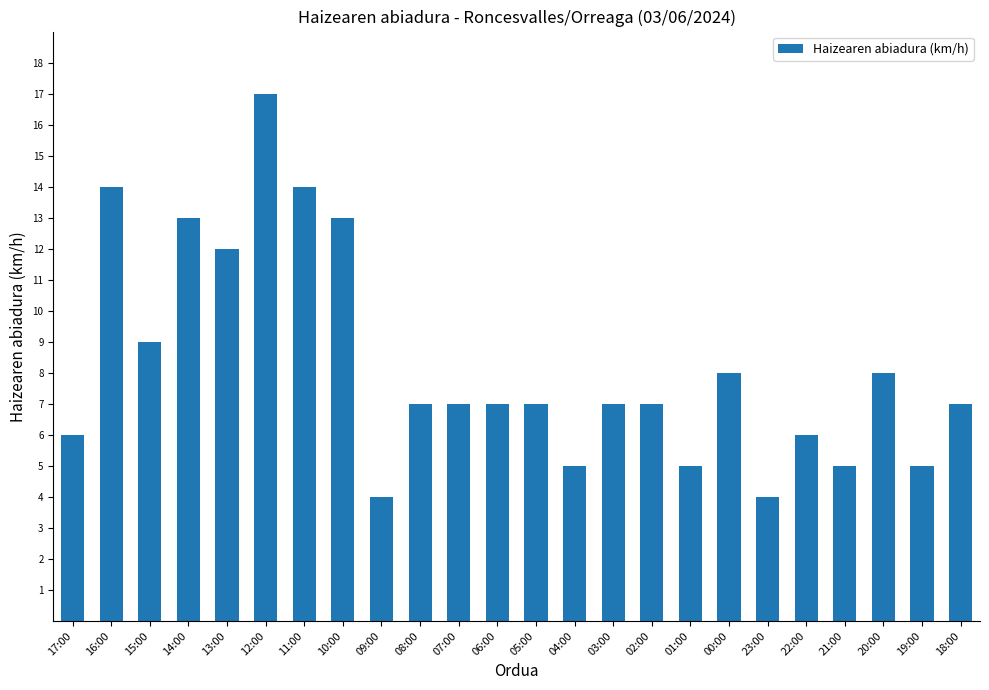

Reading left to right, what are all the values shown in this chart?

6	14	9	13	12	17	14	13	4	7	7	7	7	5	7	7	5	8	4	6	5	8	5	7